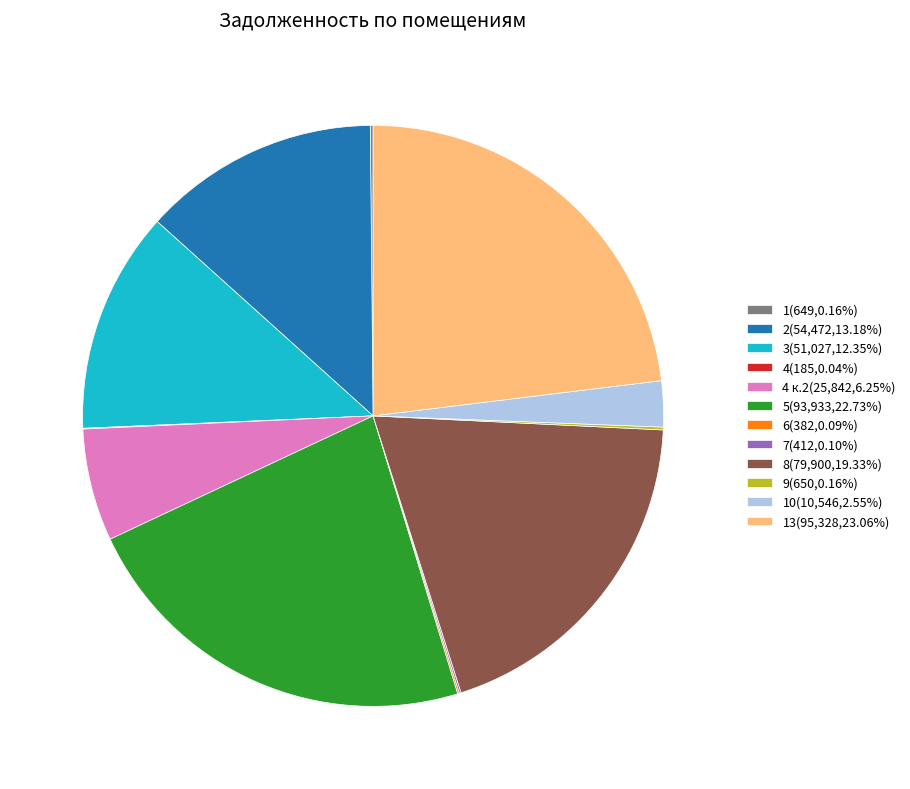

Is there a majority slice in this chart?

No